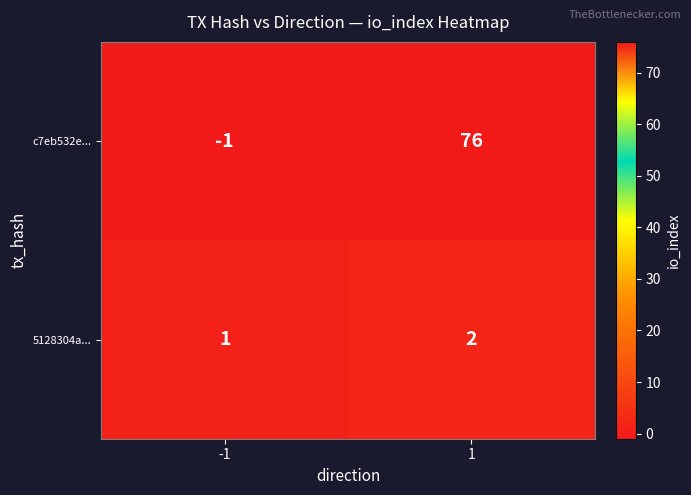

What is the sum of all c7eb532e... values?

75